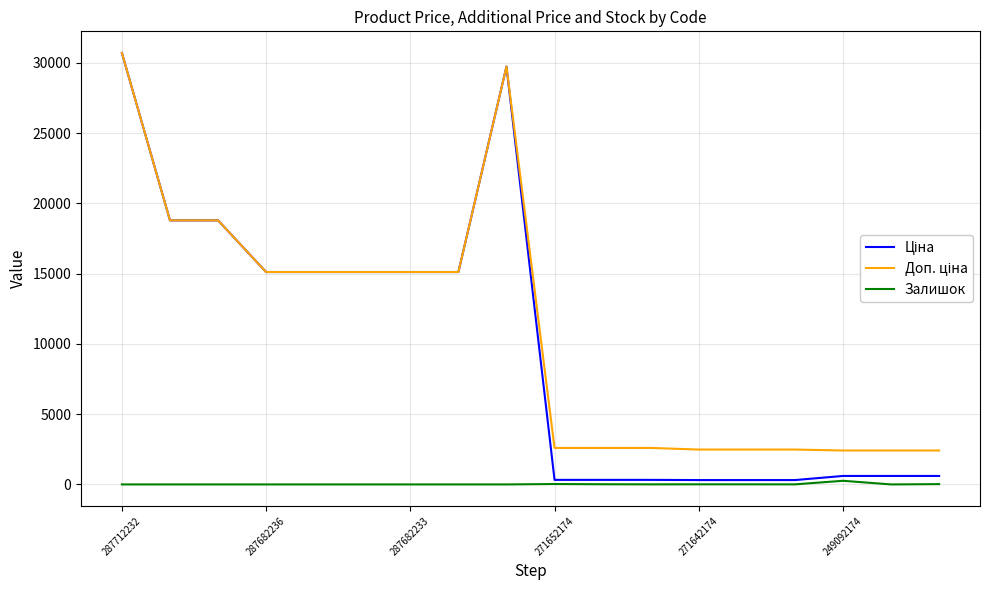

How many series are shown in this chart?

3